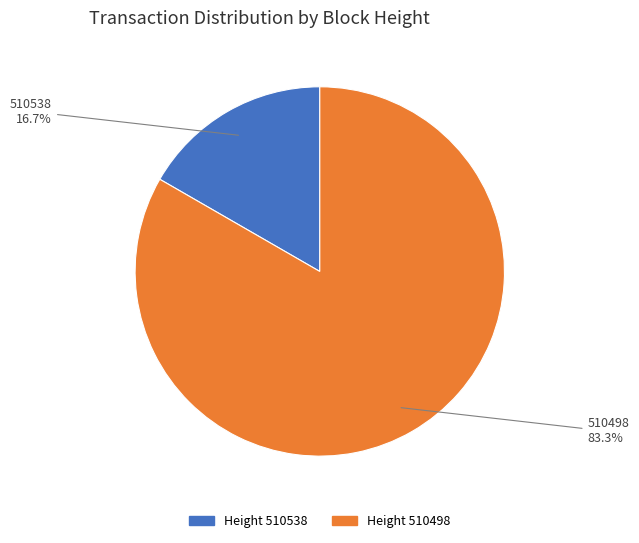

Is there any slice that represents more than half of the pie?

Yes